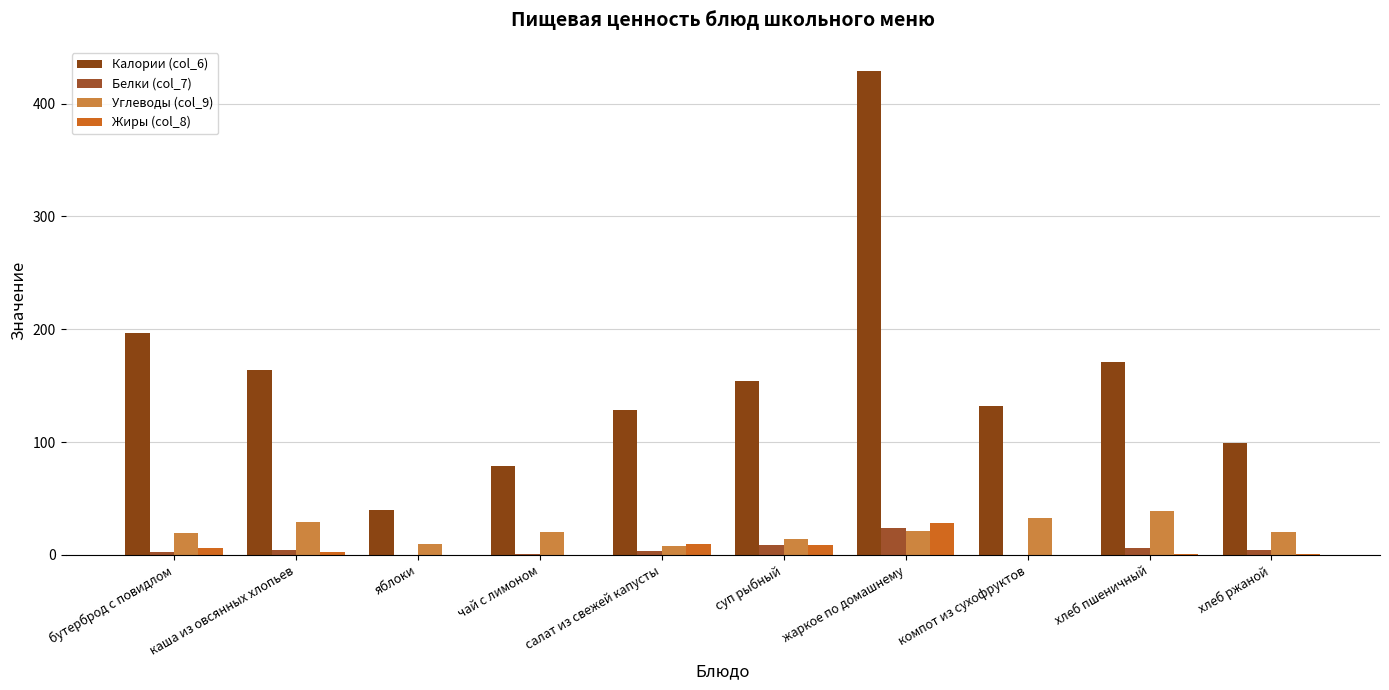

Where does the Углеводы (col_9) series first go above 20?

каша из овсянных хлопьев